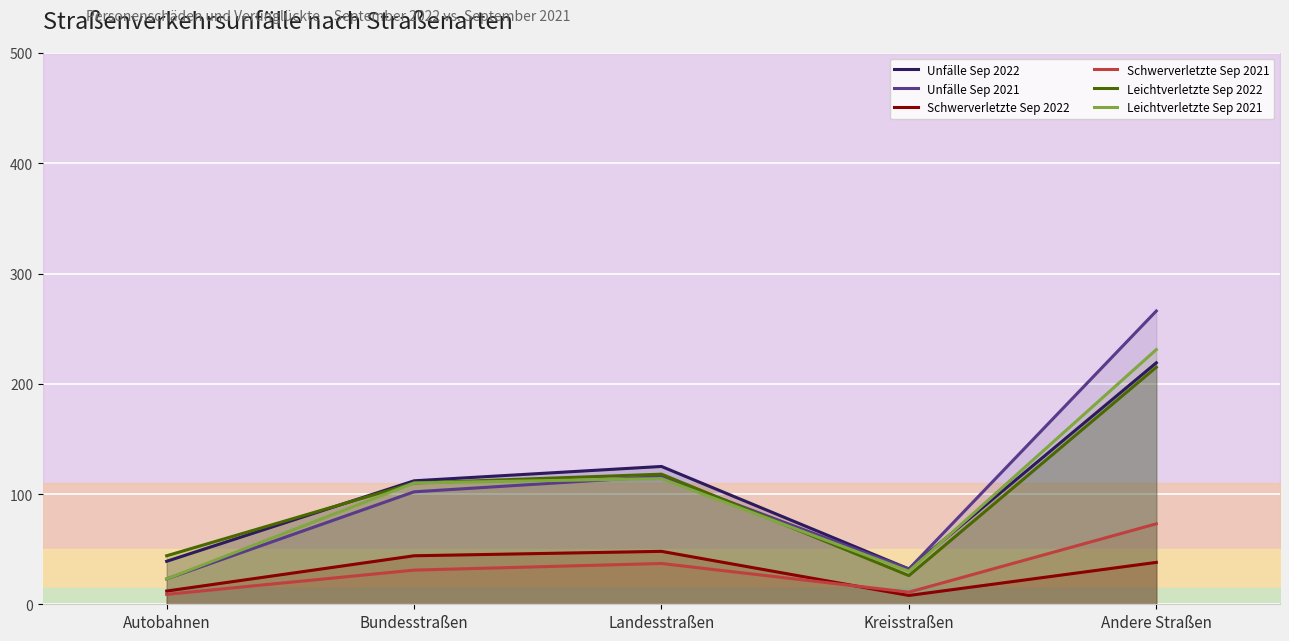

True or false: Unfälle Sep 2022 and Unfälle Sep 2021 intersect in this chart.

False